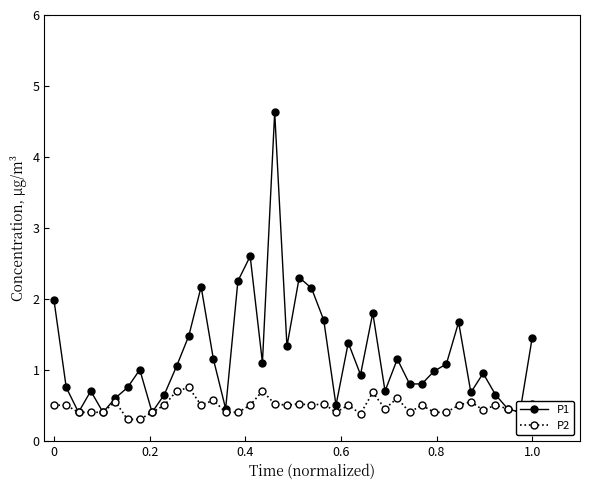

How many lines are shown in the chart?

2